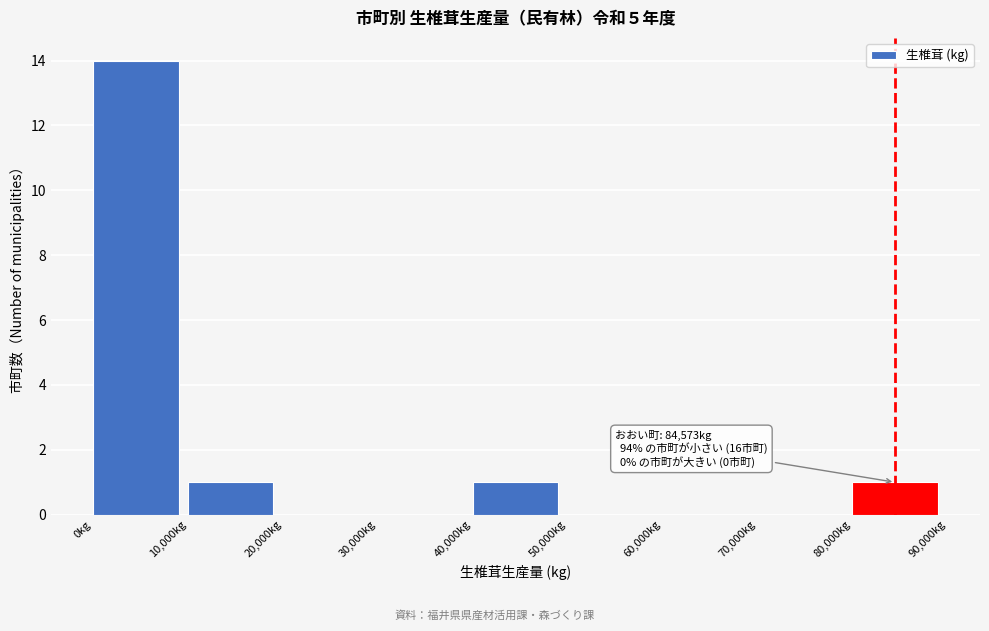

Which range on the x-axis has the tallest bar?

0 to 10000